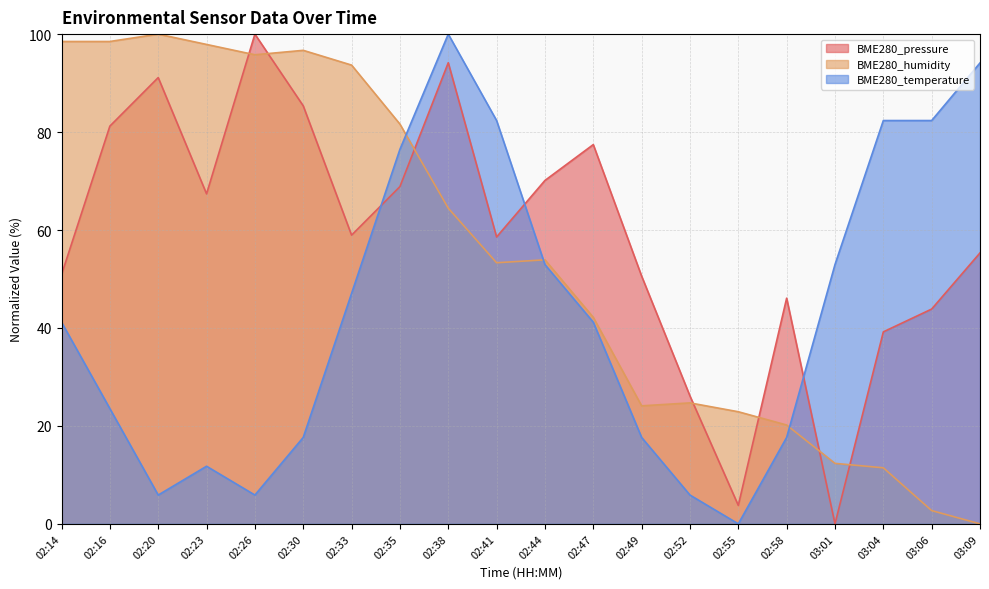

What is the value of the BME280_temperature point at the 9th from the left?

100.0